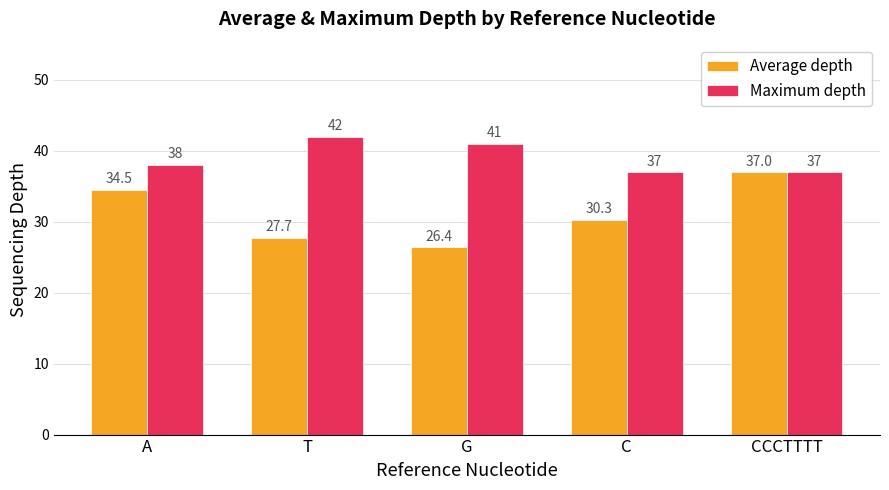

What is the total value across all series at G?

67.4